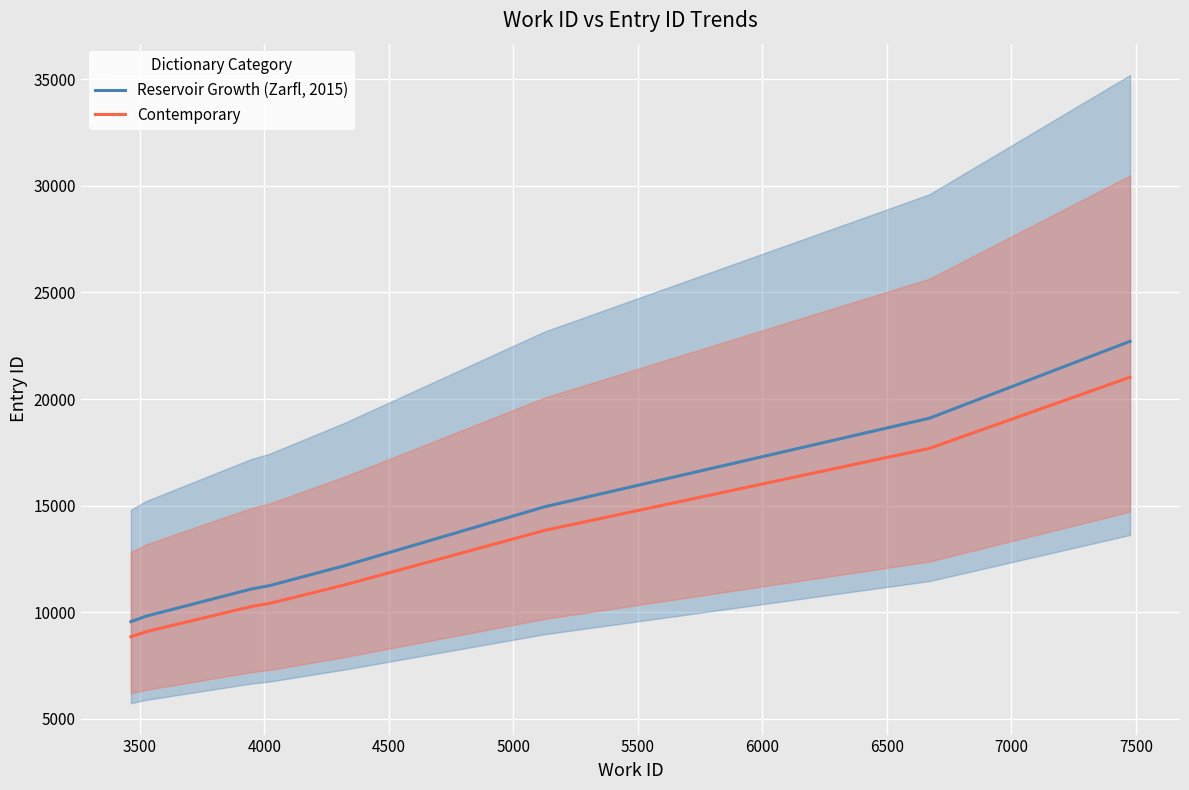

List the series in order of their peak value, highest first.

Reservoir Growth (Zarfl, 2015), Contemporary